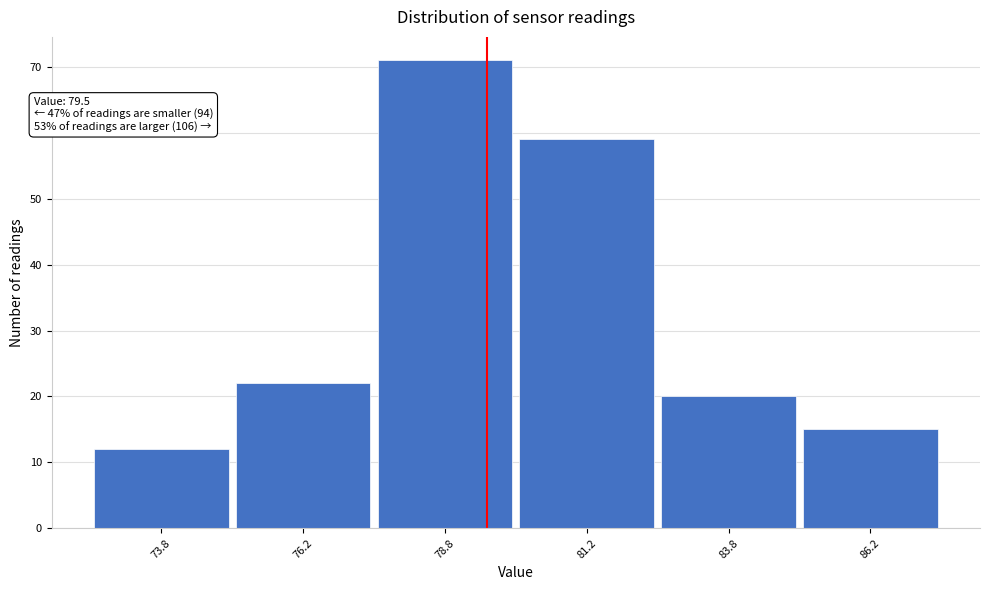

Over which range of the x-axis is the bar tallest?

77.5 to 80.0